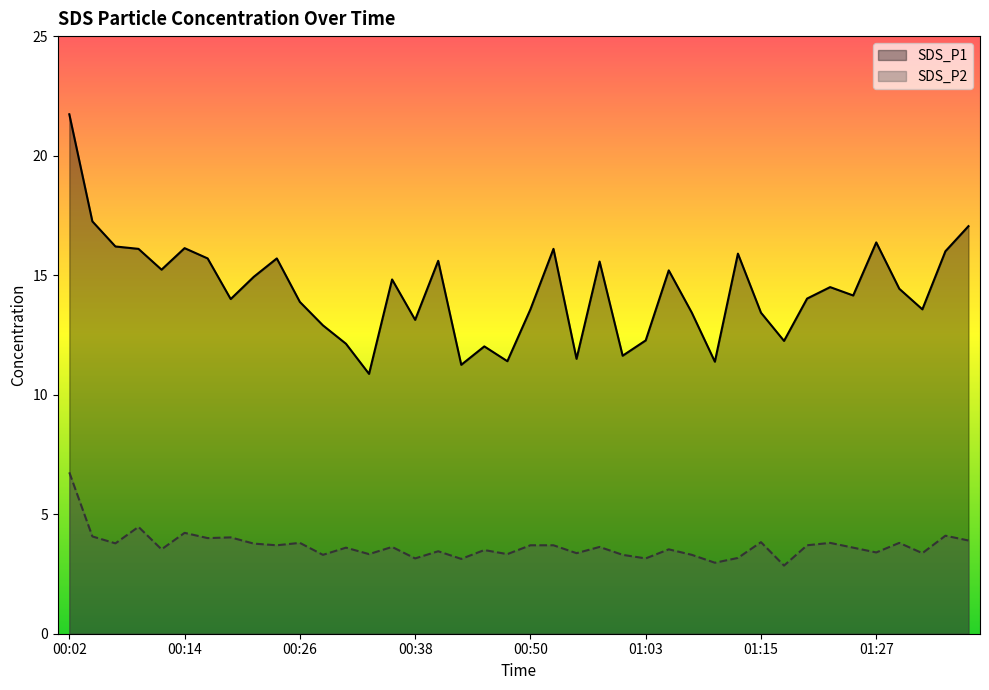

Rank the series at 01:27 from lowest to highest value.

SDS_P2, SDS_P1